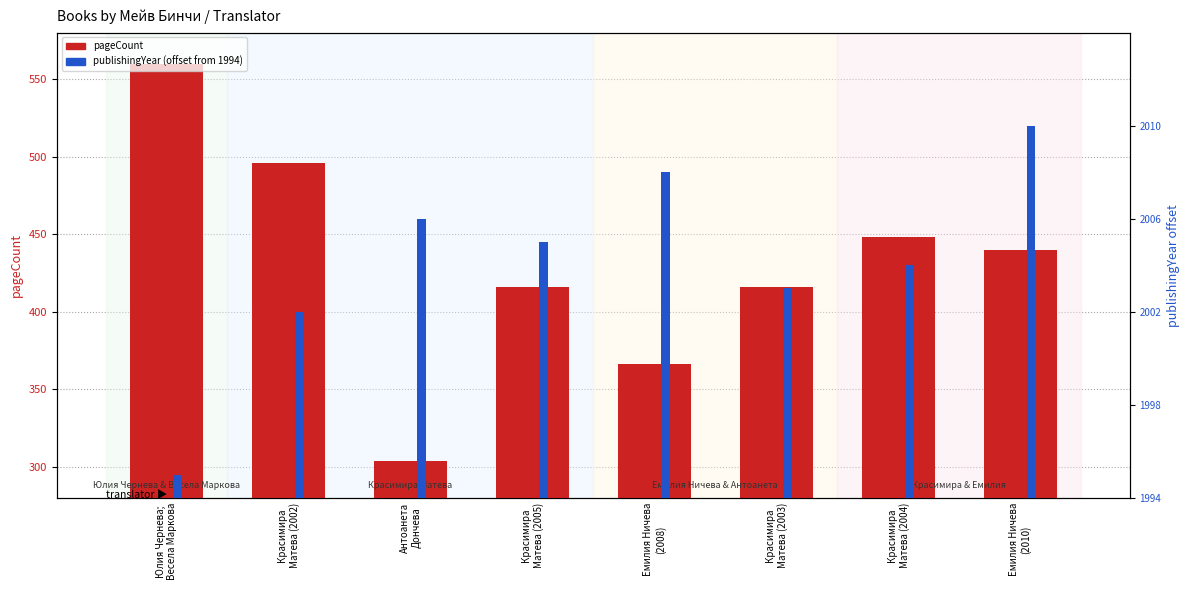

What is the label of the 4th bar from the right?

Емилия Ничева
(2008)